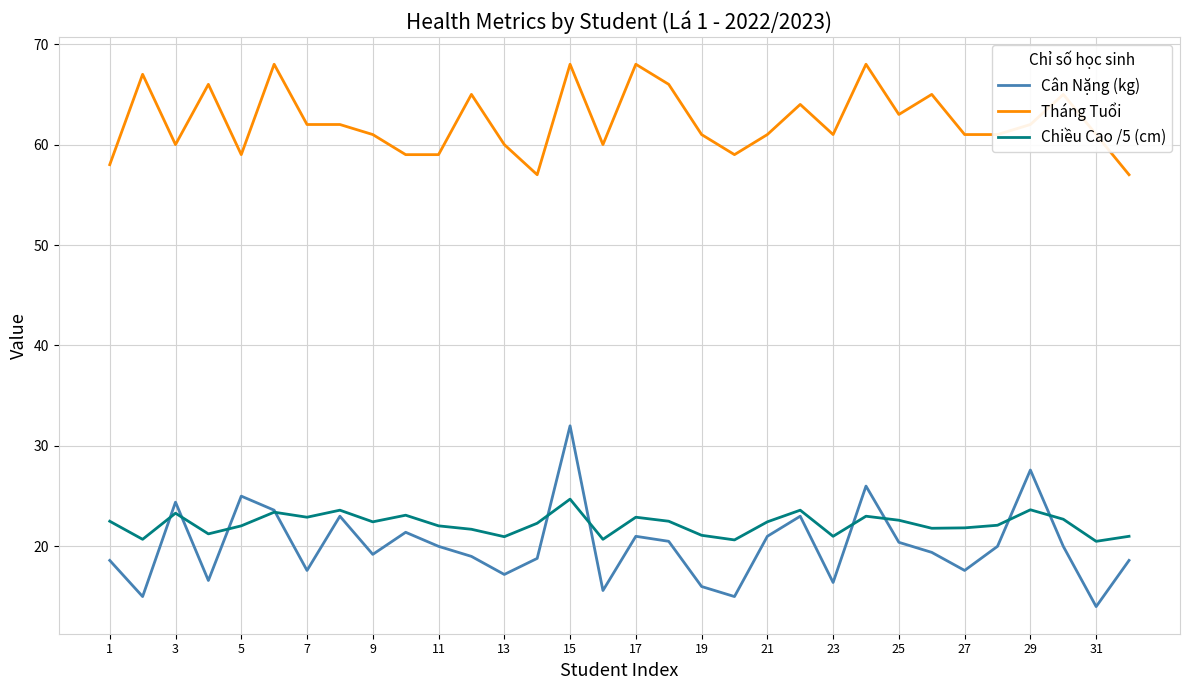

What is the smallest value displayed?

14.0